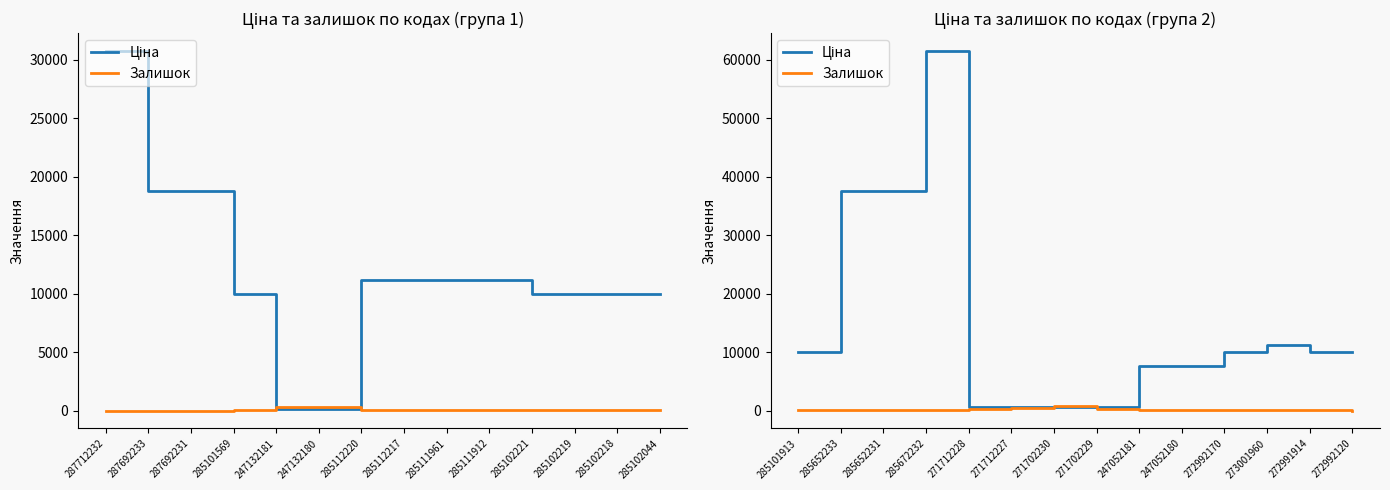

True or false: Залишок has more than 2 interior local peaks.

True